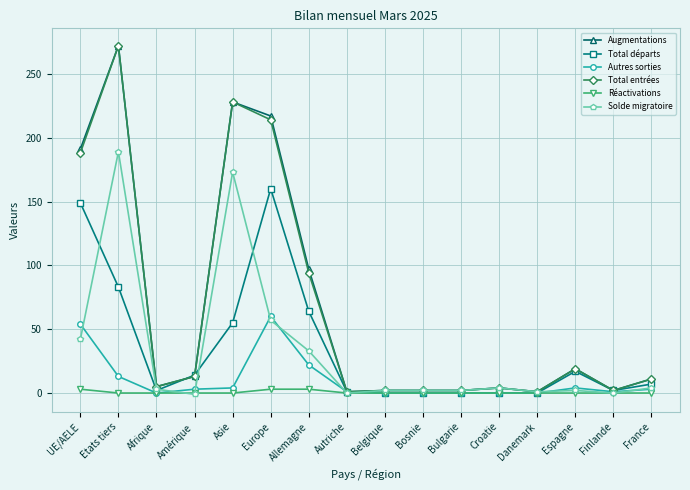

The value of Autres sorties at Bulgarie is 0. True or false?

True